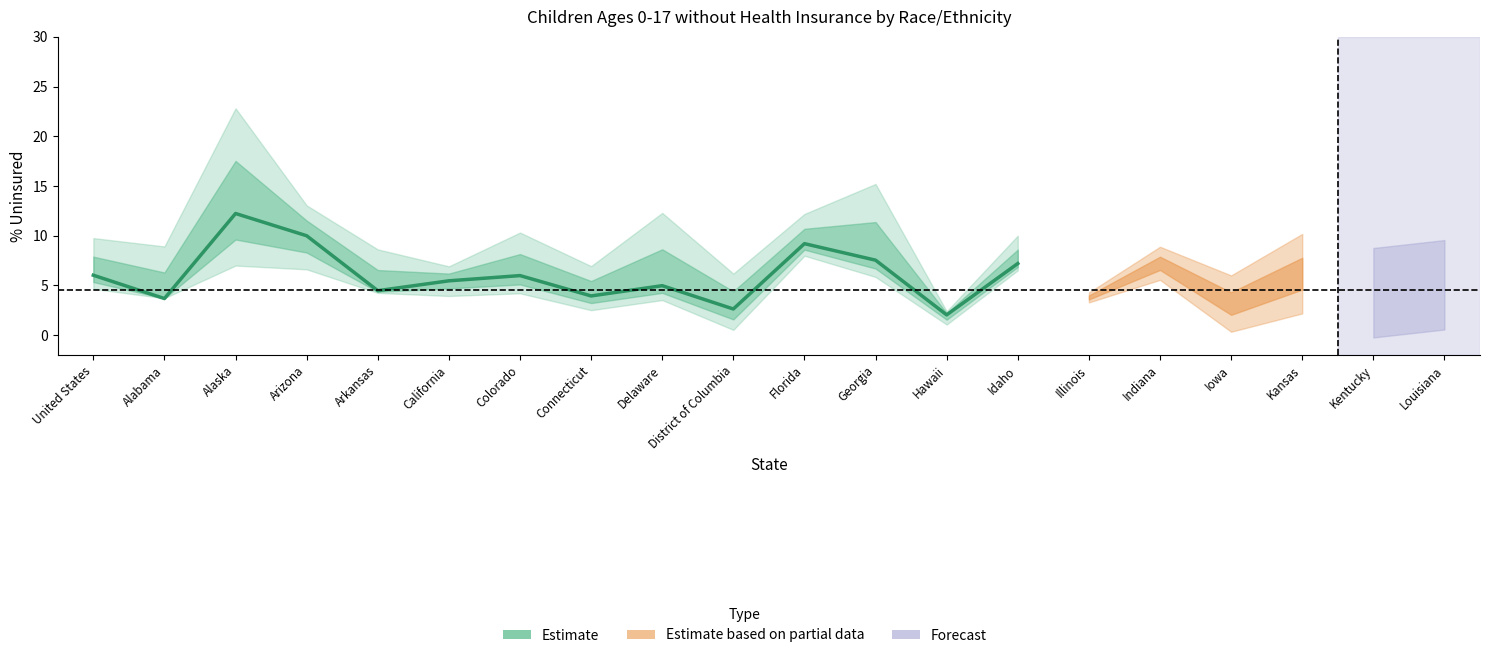

What is the greatest value displayed?

12.2